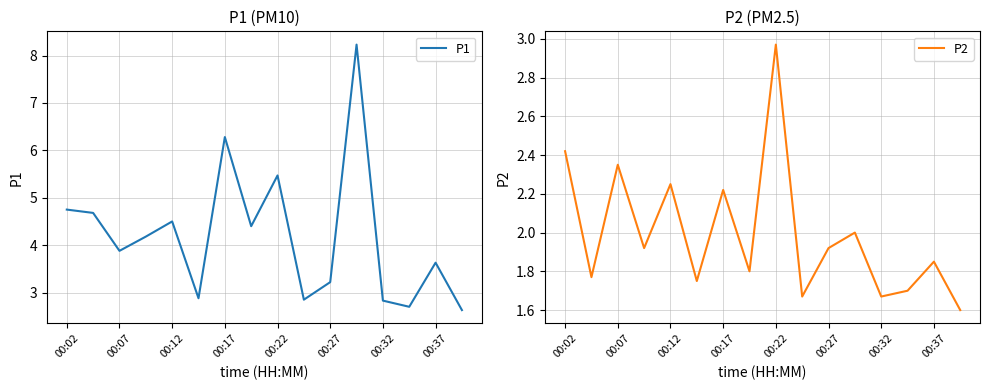

At which label does P1 first exceed 4?

00:02